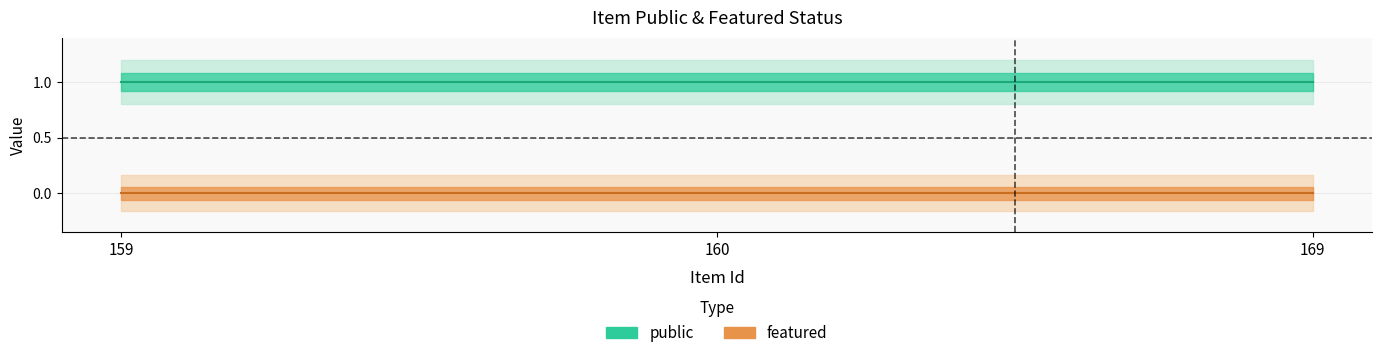

What is the approximate value of public at 160?

1